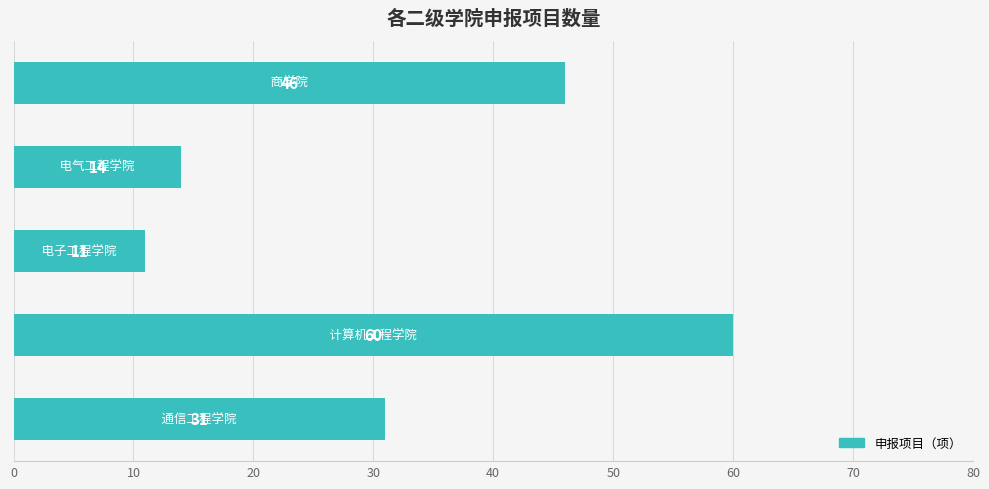

What is the smallest value displayed?

11